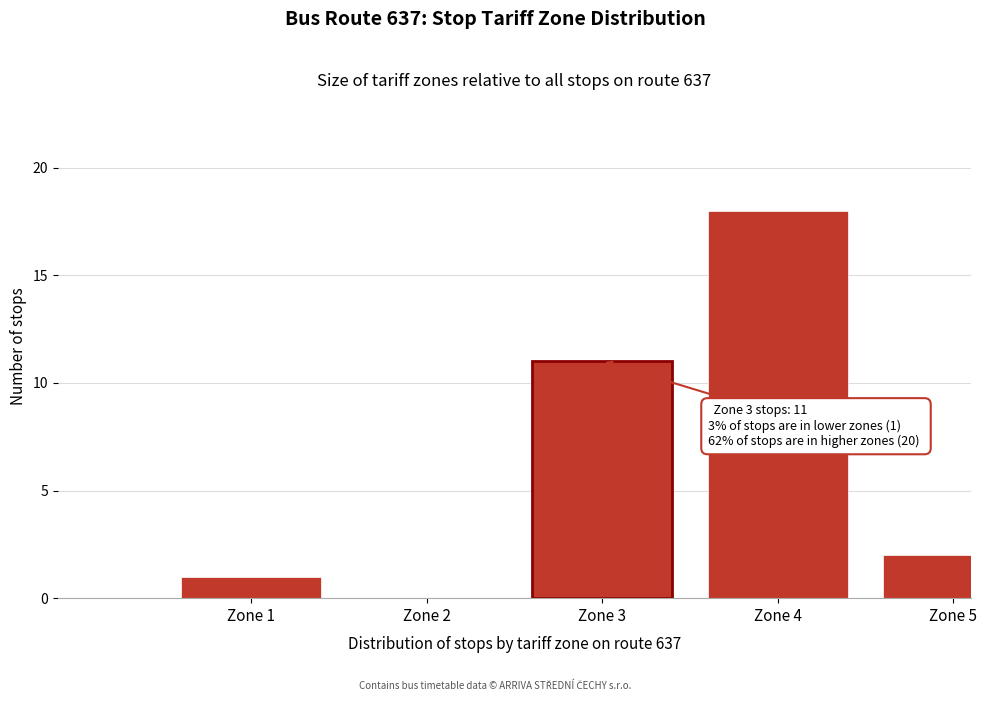

Reading right to left, extract all data points from this chart.

Zone 5=2	Zone 4=18	Zone 3=11	Zone 2=0	Zone 1=1